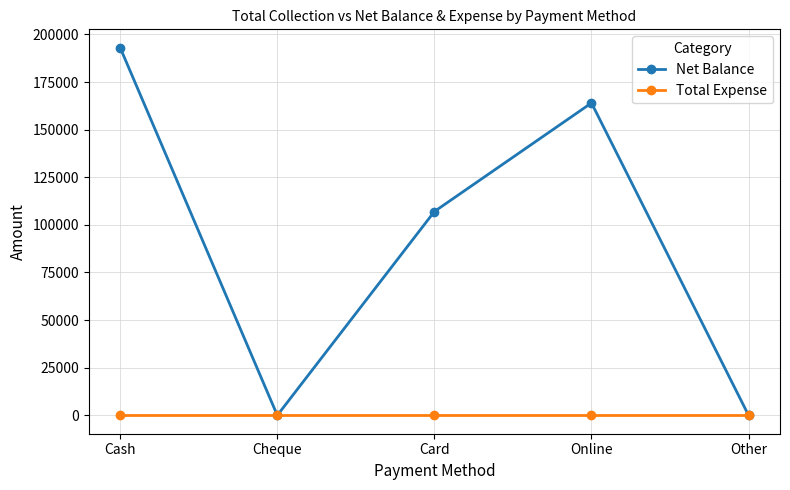

True or false: Net Balance has a value of 103500 at Cheque.

False